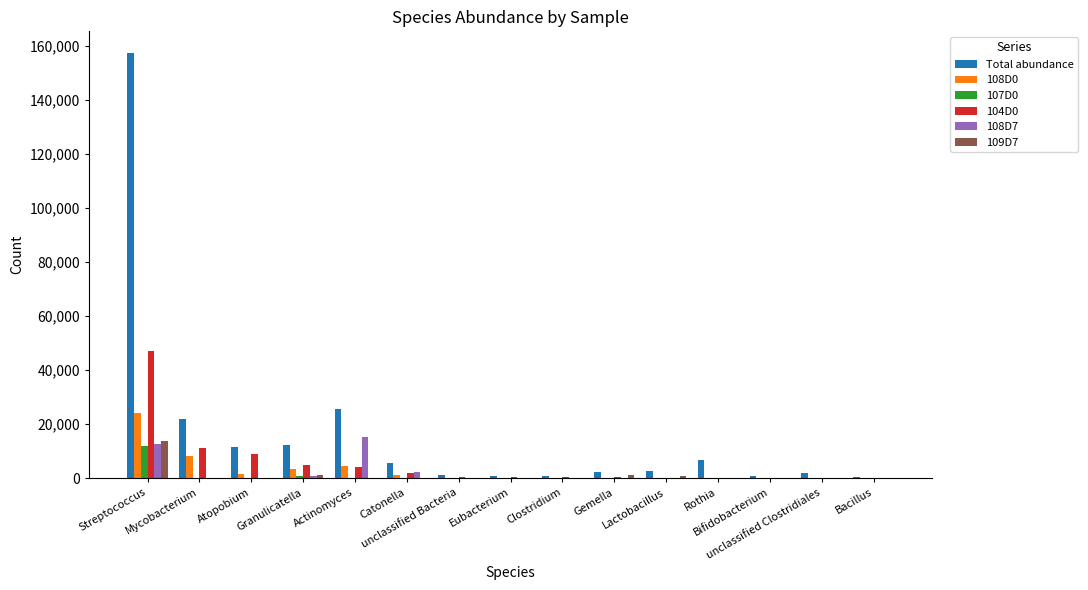

Which series has the largest total across all categories?

Total abundance